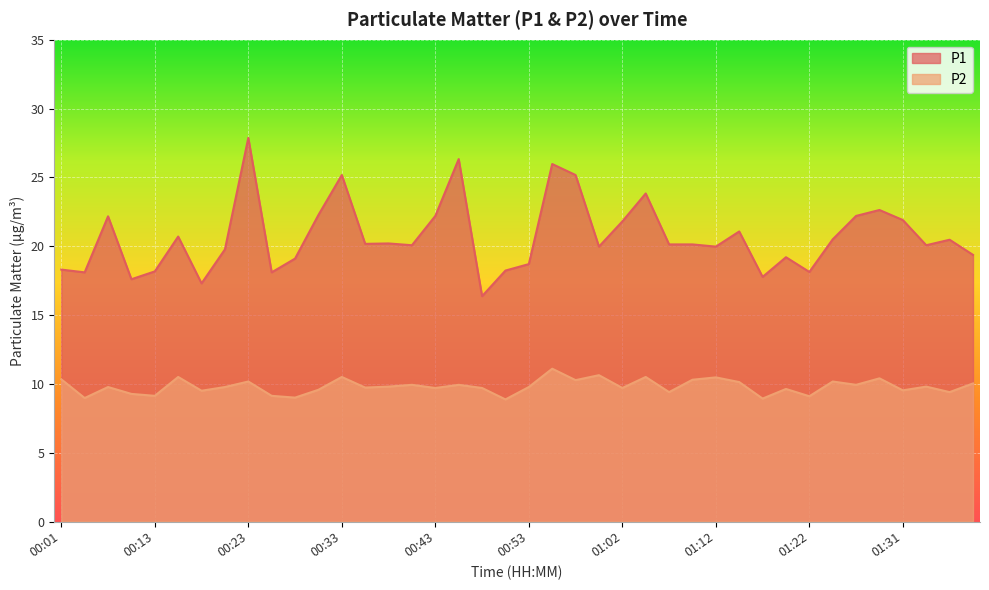

Rank the series at 00:38 from lowest to highest value.

P2, P1